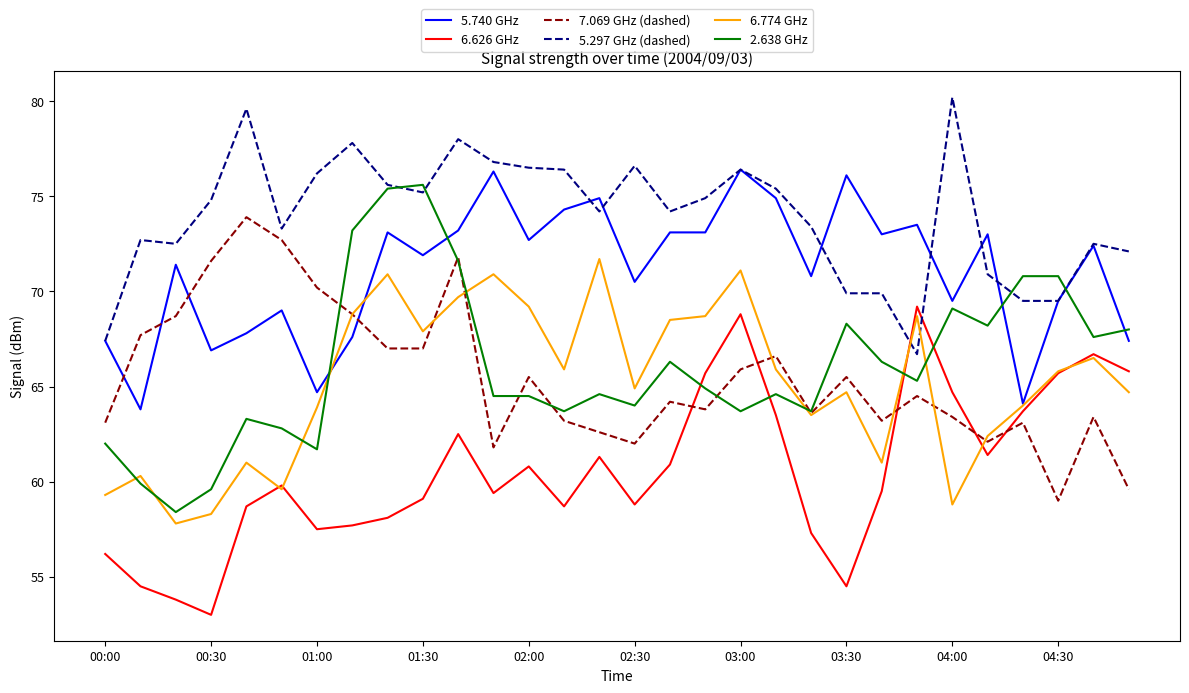

Which series has the largest total across all categories?

5.297 GHz (dashed)